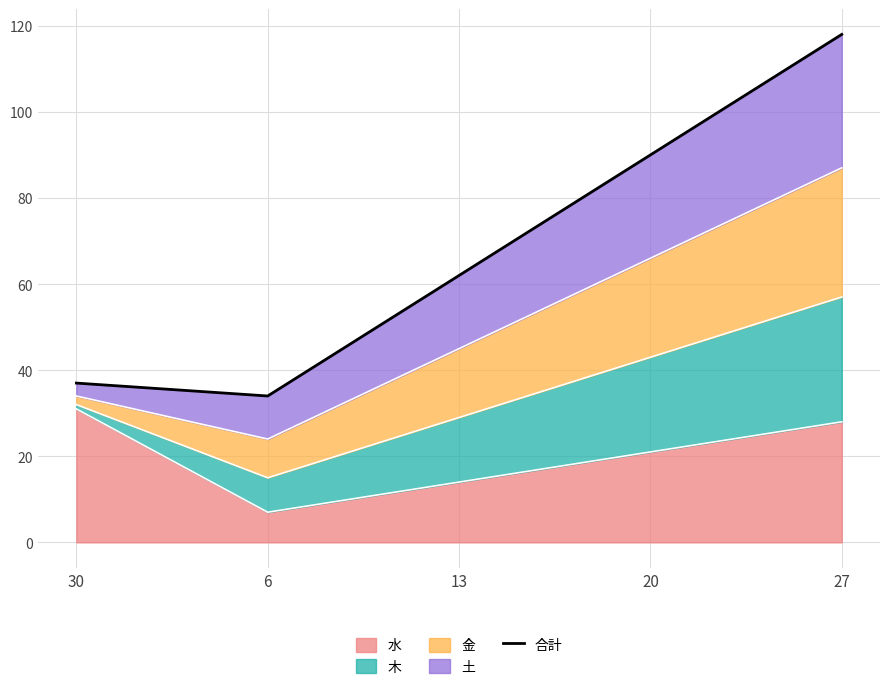

Reading left to right, transcribe all the data shown in this chart.

30=37	6=34	13=62	20=90	27=118